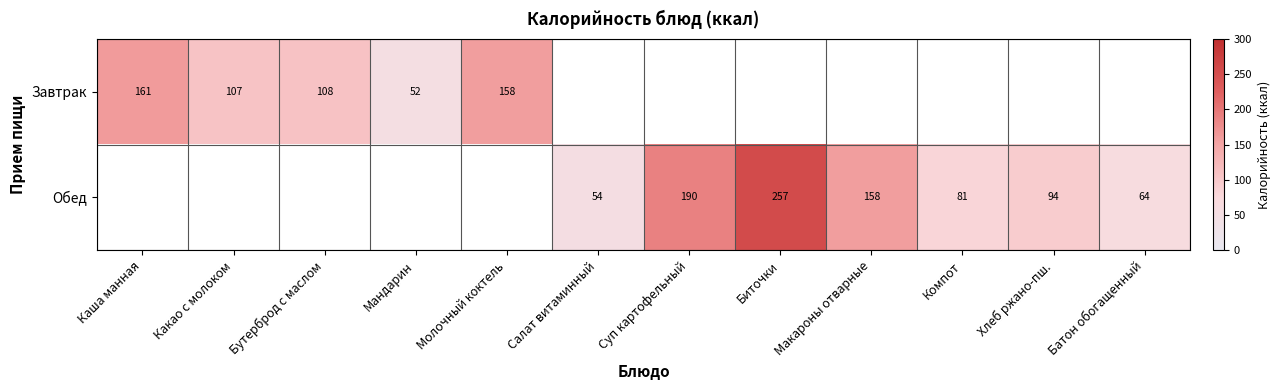

Which has a higher value, Какао с молоком or Мандарин?

Какао с молоком